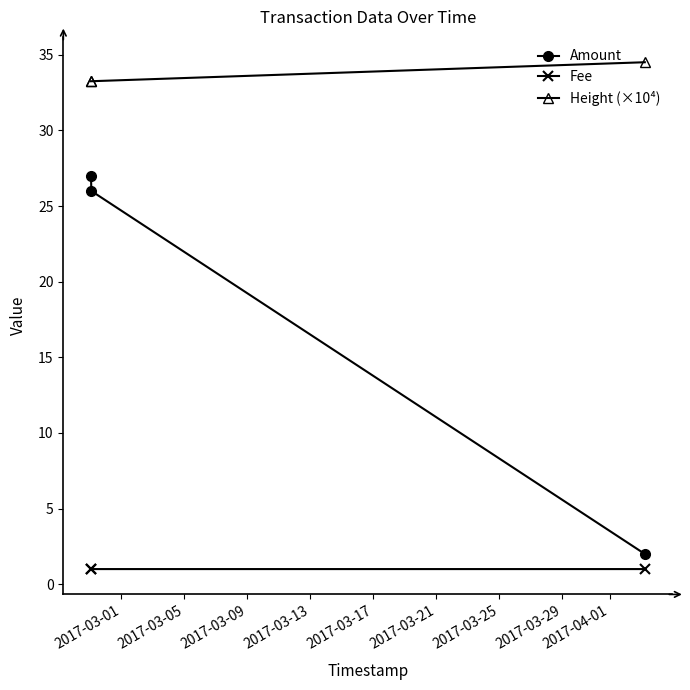

Which series has the largest range (max minus min)?

Amount